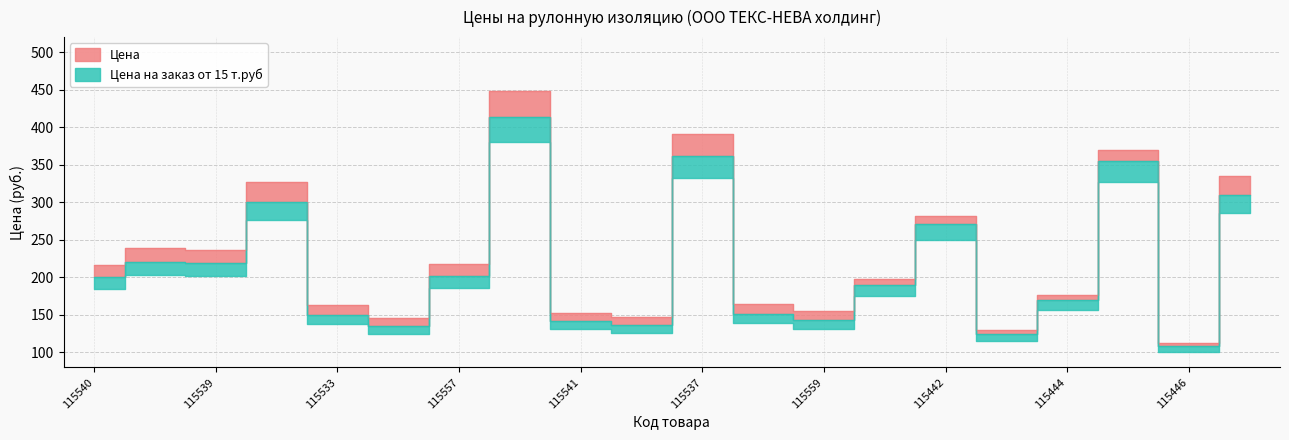

The Цена series shows 147 at 115560. True or false?

True